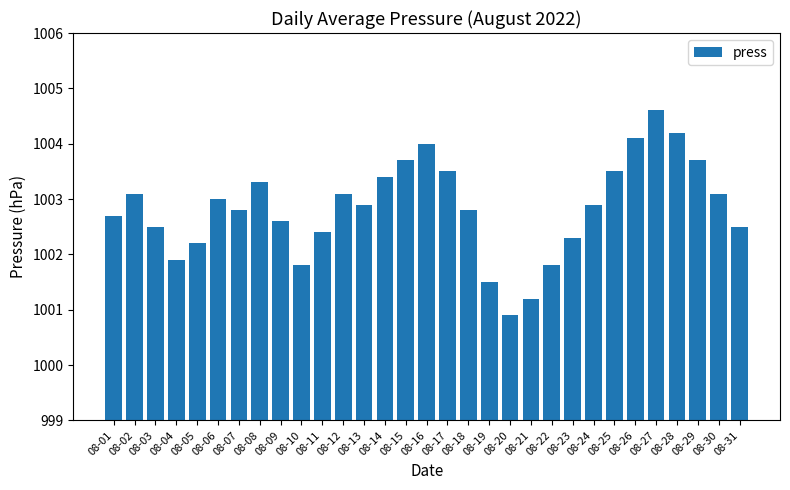

Where is the data nearest to the value 1002?

08-04